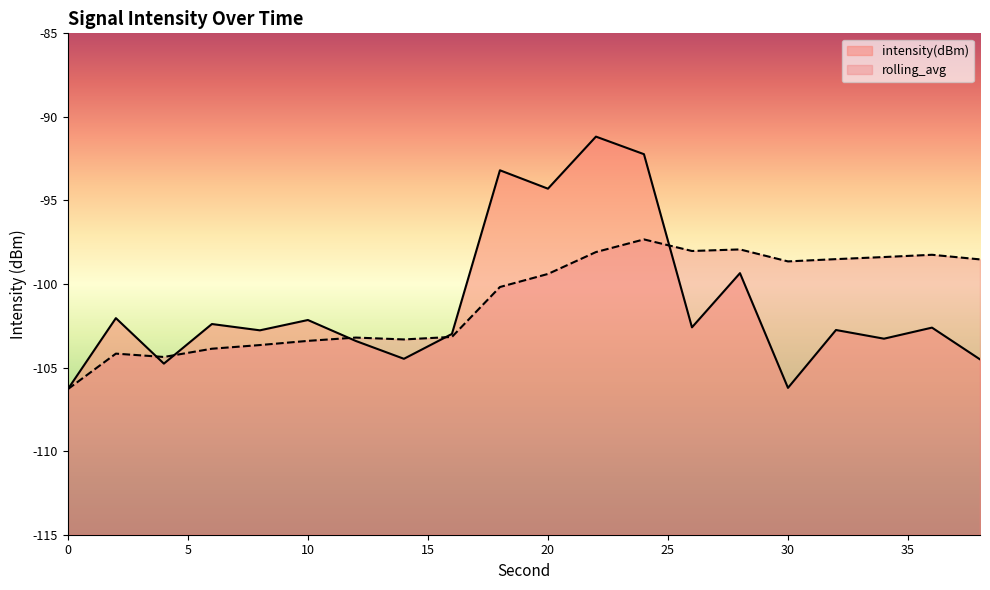

Reading left to right, transcribe all the data shown in this chart.

intensity(dBm): -106.3	-102.0	-104.8	-102.4	-102.8	-102.2	-103.4	-104.5	-103.0	-93.2	-94.3	-91.2	-92.2	-102.6	-99.3	-106.2	-102.8	-103.3	-102.6	-104.5
rolling_avg: -106.3	-104.2	-104.4	-103.9	-103.7	-103.4	-103.2	-103.3	-103.2	-100.2	-99.4	-98.1	-97.3	-98.0	-97.9	-98.6	-98.5	-98.4	-98.3	-98.5